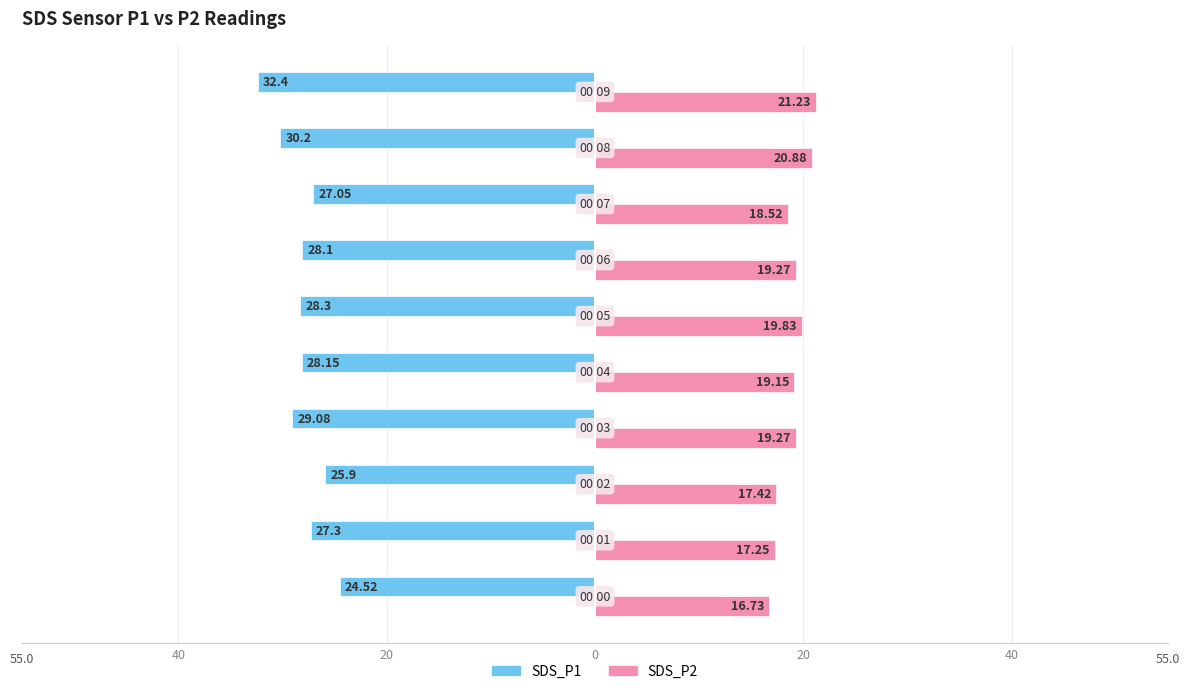

What are all the series names shown in the legend?

SDS_P1, SDS_P2